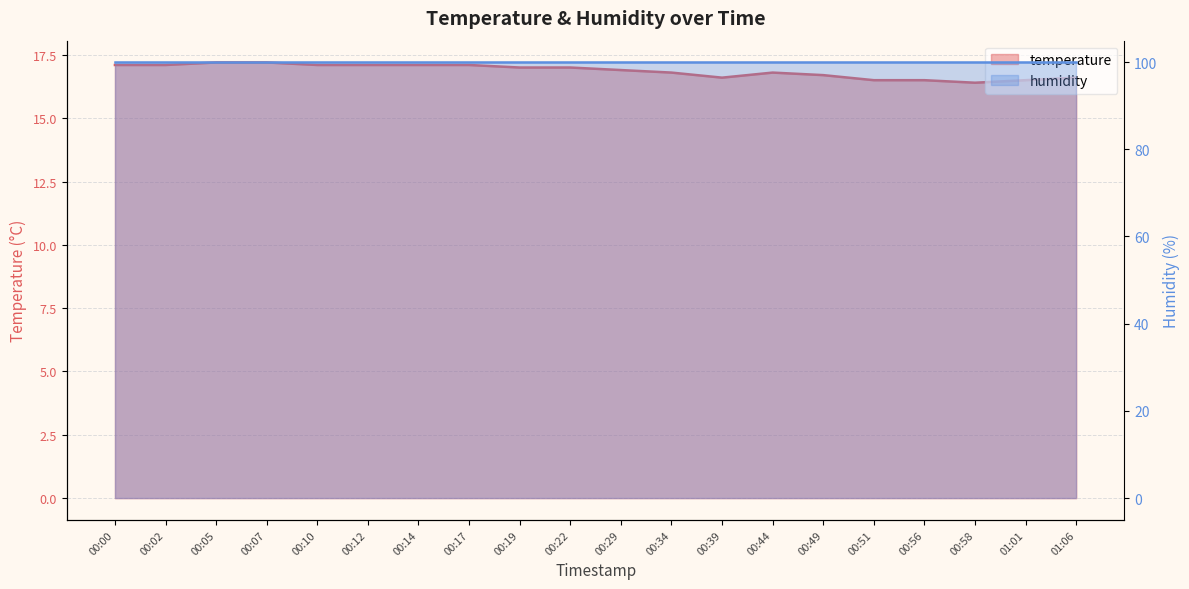

What is the difference between the maximum and minimum values?

0.8